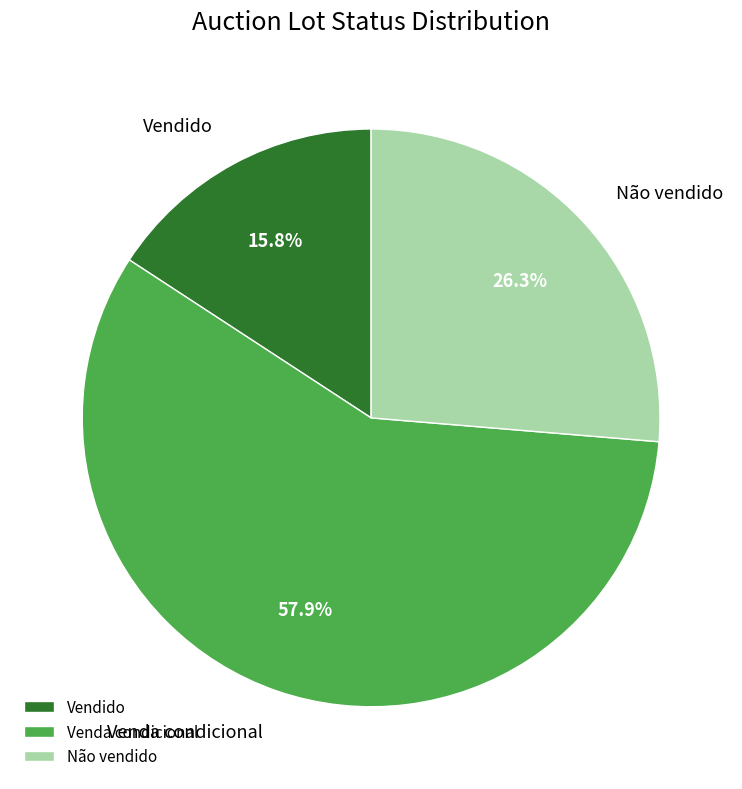

What is the majority slice?

Venda condicional